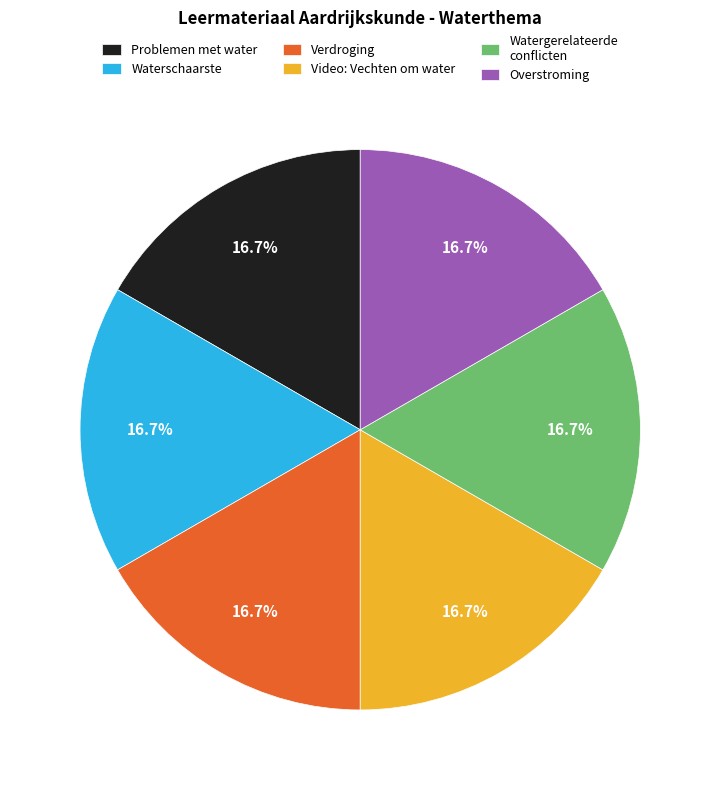

How many slices are in this pie chart?

6